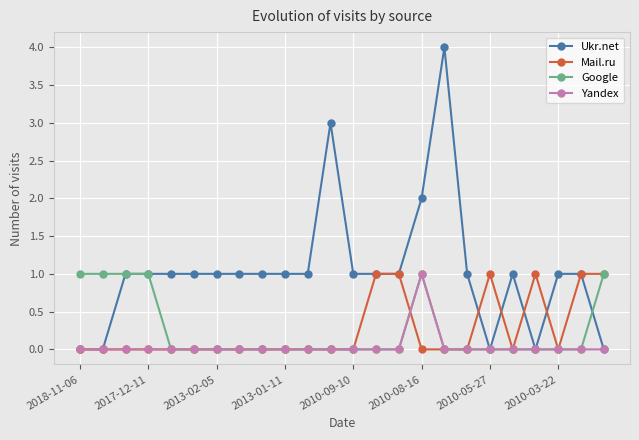

Which series has the largest total across all categories?

Ukr.net